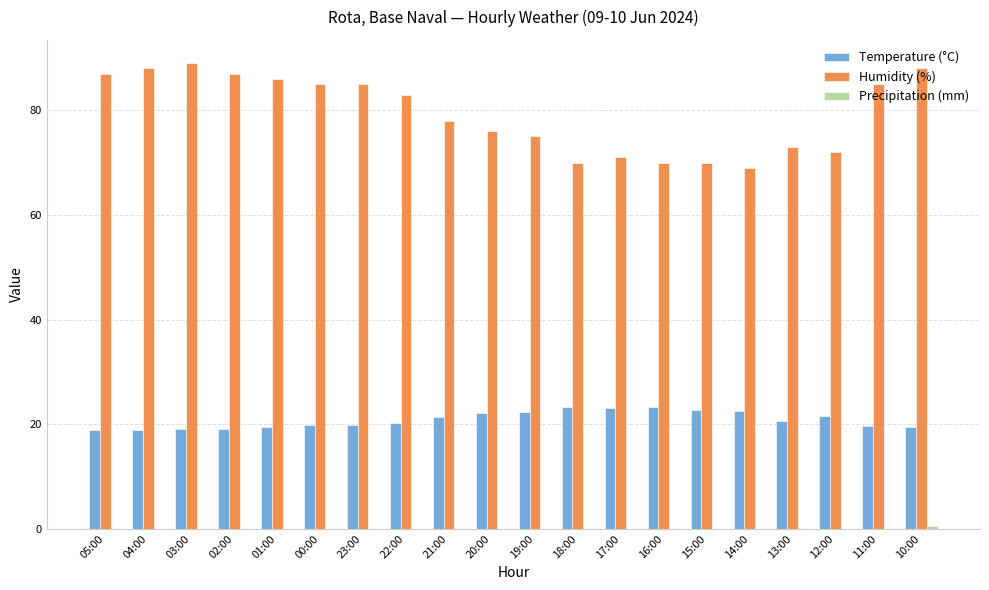

What is the sum of the Temperature (°C) values at 11:00 and 14:00?

42.3